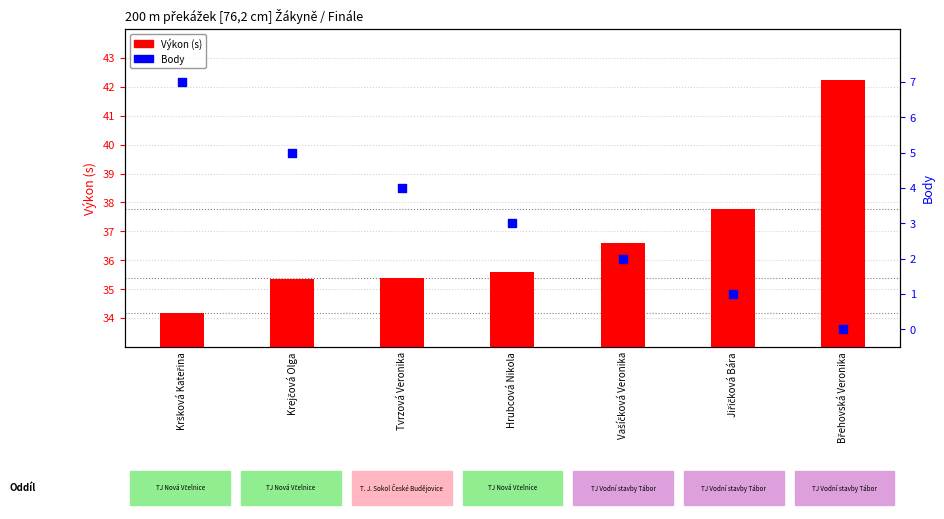

Which series has the largest total across all categories?

Výkon (s)